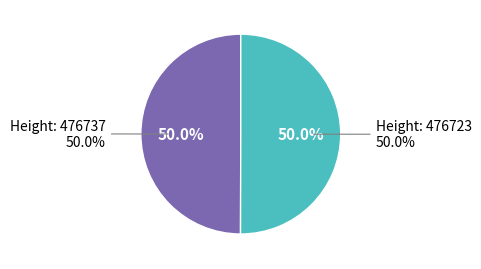

Approximately how many times larger is the value at 476723 compared to 476737?

1.0